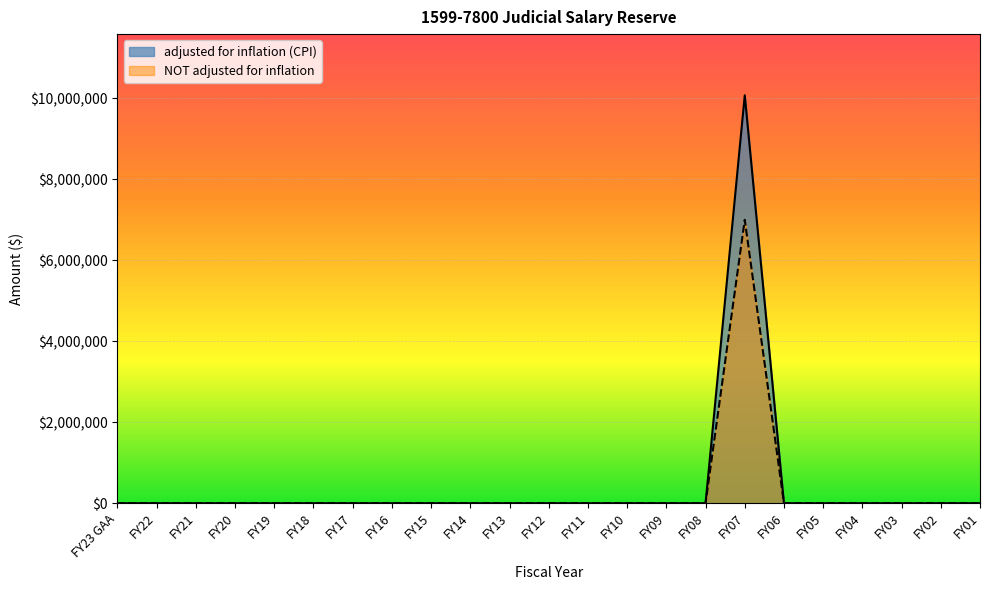

What are all the series names shown in the legend?

adjusted for inflation (CPI), NOT adjusted for inflation